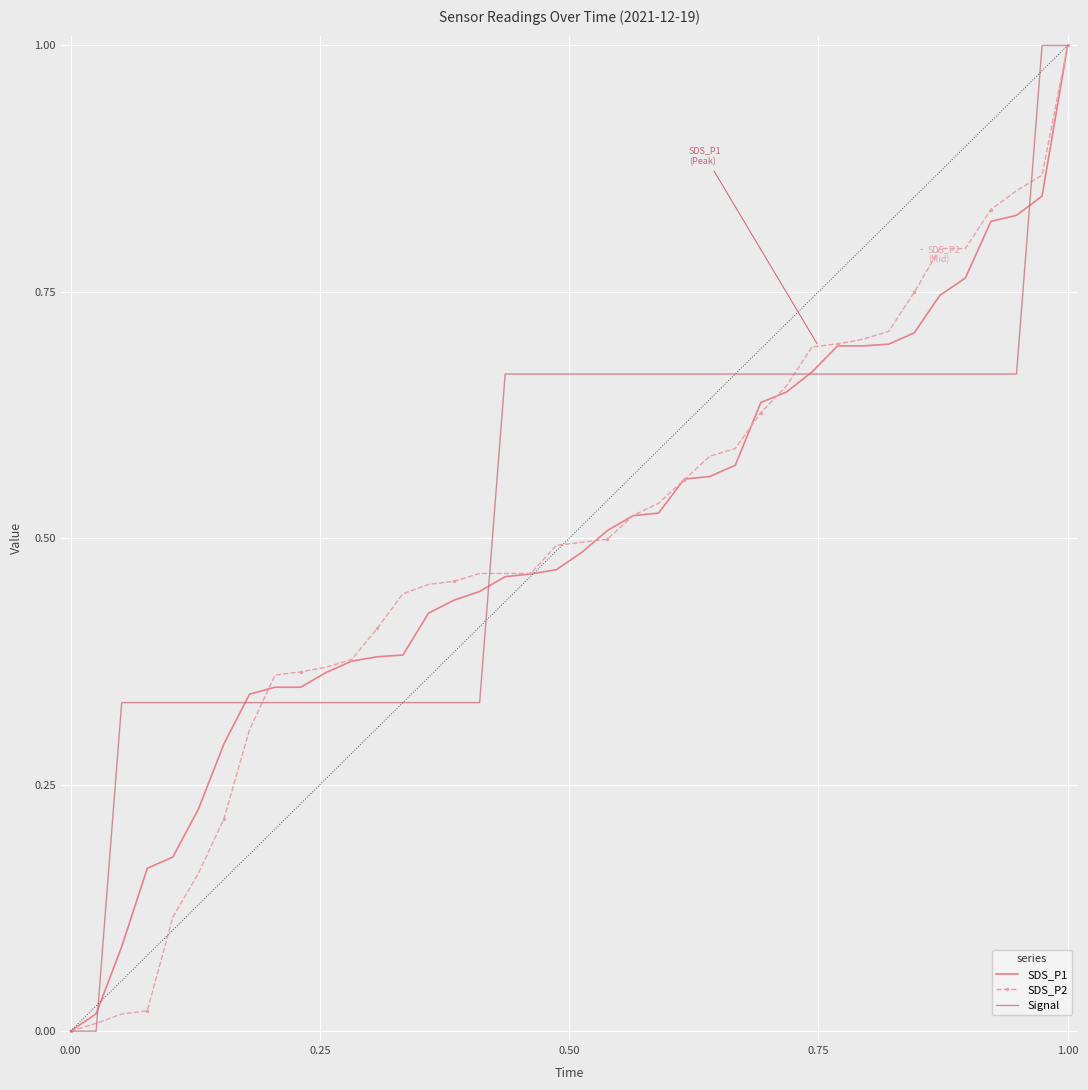

What is the difference between the maximum and minimum values in the SDS_P2 series?

1.0